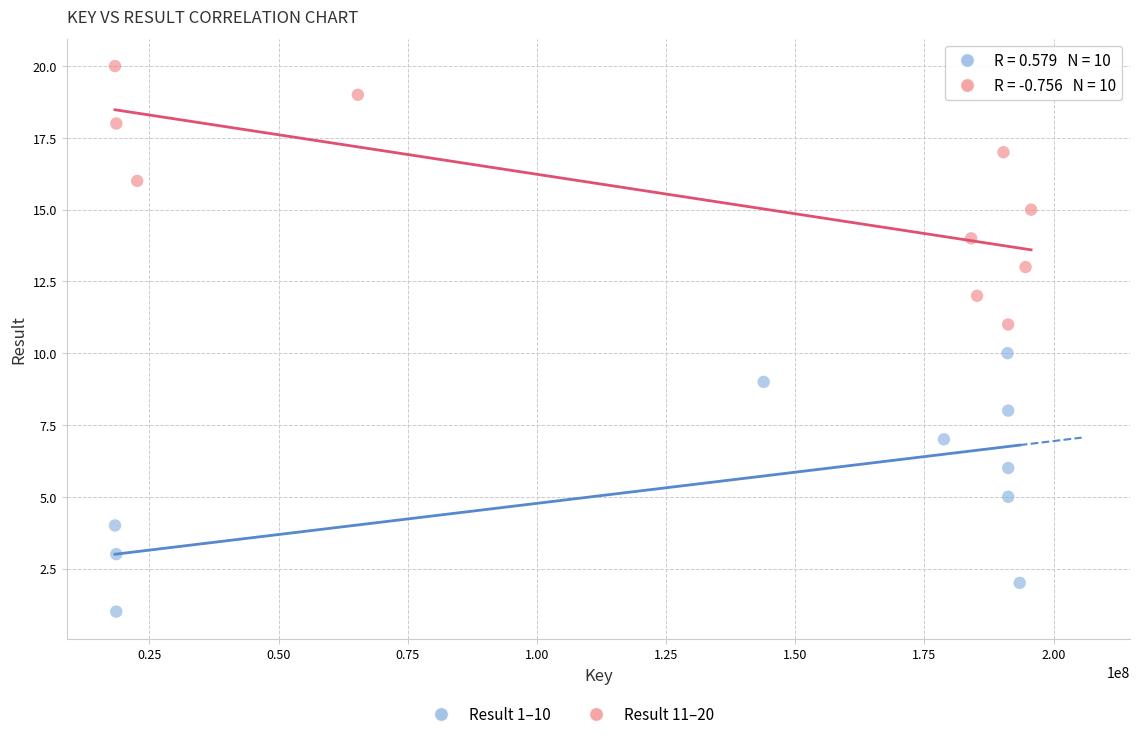

Which series contains the lowest Y value?

Result 1–10